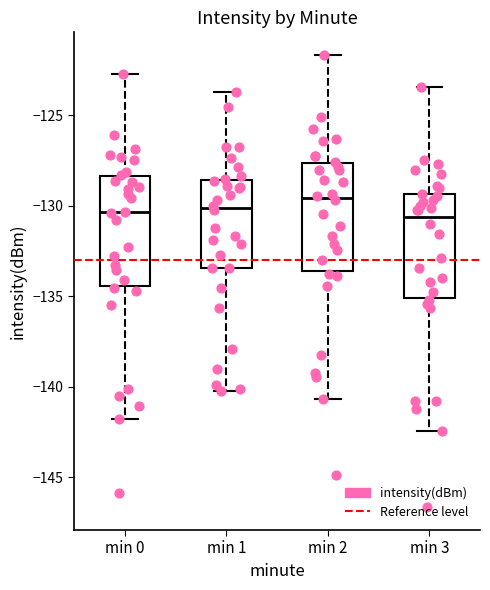

Reading left to right, read every box against the y-axis: the position of its median line, the range the box covers, and the ends of its whiskers. The values are not printed on the chart, so give them approximately, as read against the axis.

min 0: median -130.5, box -134.5 to -128.5, whiskers -142.0 to -122.5
min 1: median -130.0, box -133.5 to -128.5, whiskers -140.0 to -123.5
min 2: median -129.5, box -133.5 to -127.5, whiskers -140.5 to -121.5
min 3: median -130.5, box -135.0 to -129.5, whiskers -142.5 to -123.5